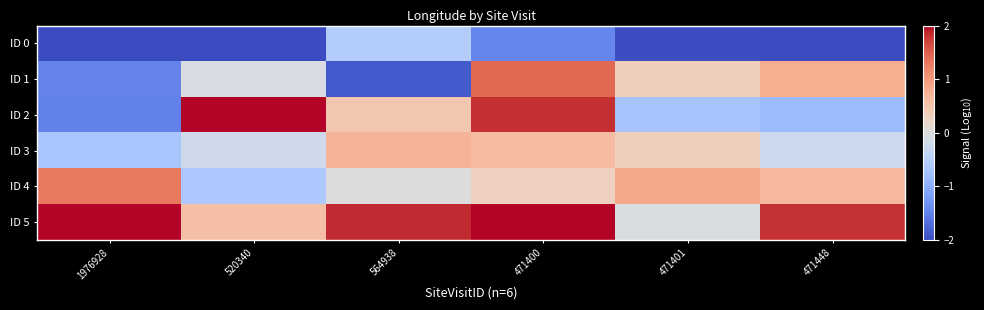

Count the number of categories in the chart.

6